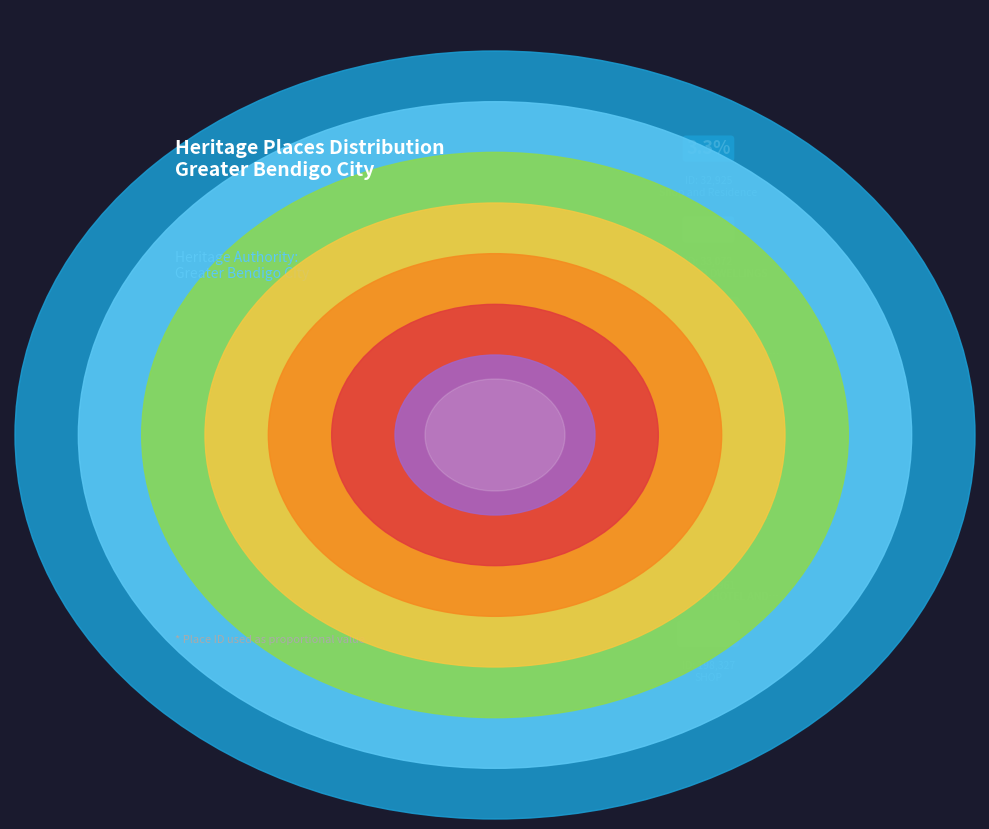

Is there a majority slice in this chart?

No